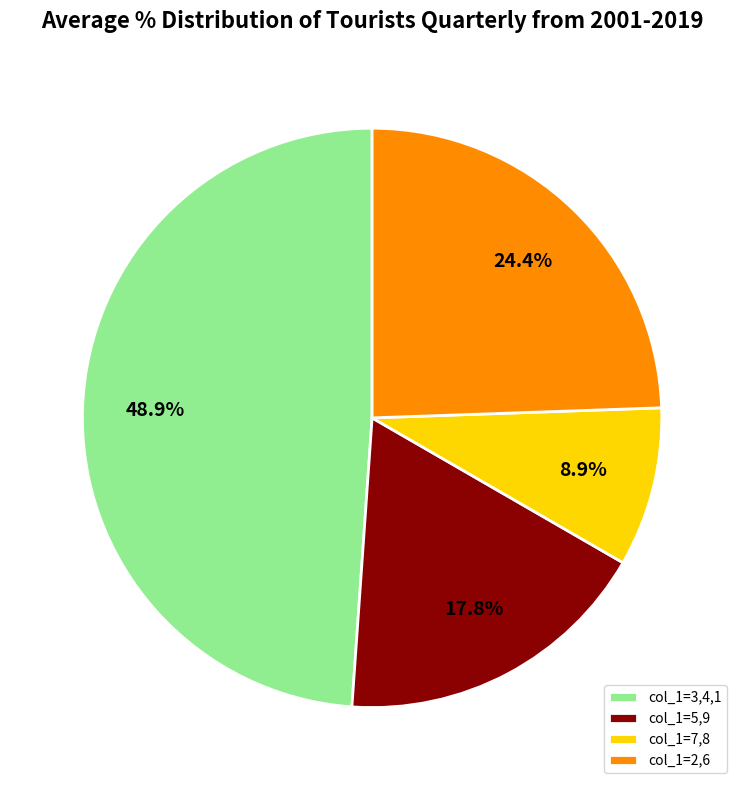

What is the total percentage of col_1=3,4,1 and col_1=7,8?

57.8%